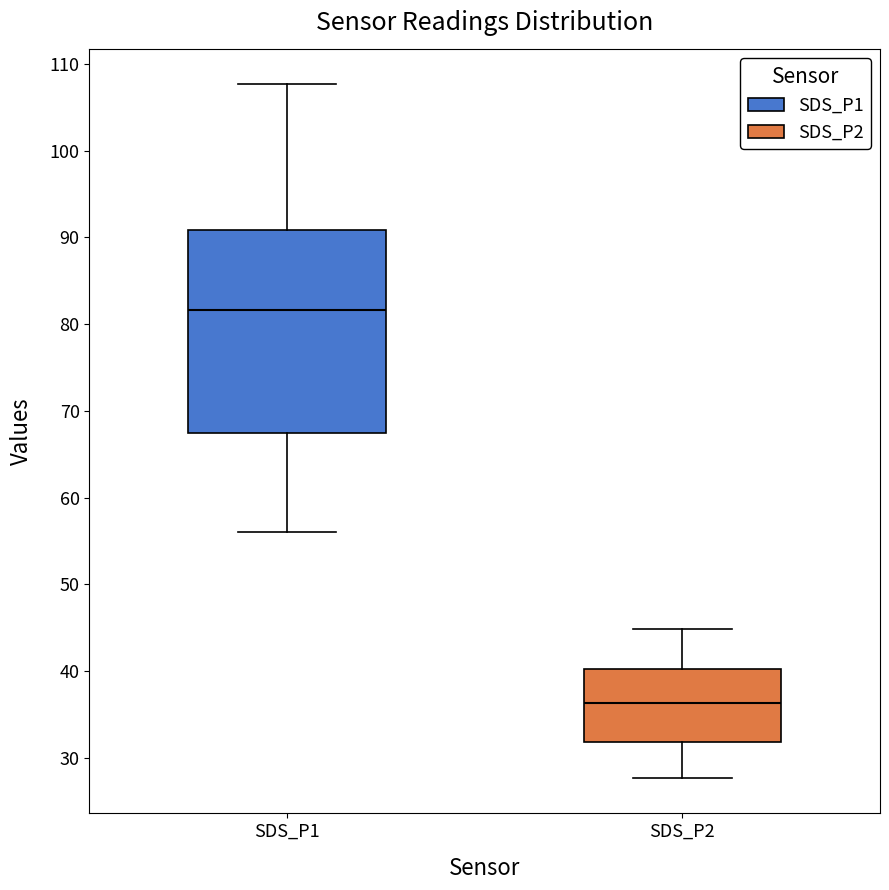

Reading left to right, read every box against the y-axis: the position of its median line, the range the box covers, and the ends of its whiskers. The values are not printed on the chart, so give them approximately, as read against the axis.

SDS_P1: median 82, box 67 to 91, whiskers 56 to 108
SDS_P2: median 36, box 32 to 40, whiskers 28 to 45